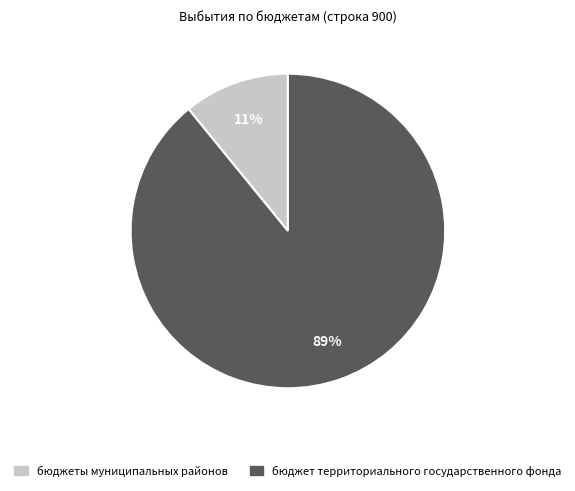

The бюджеты муниципальных районов slice represents 1% of the pie. True or false?

False